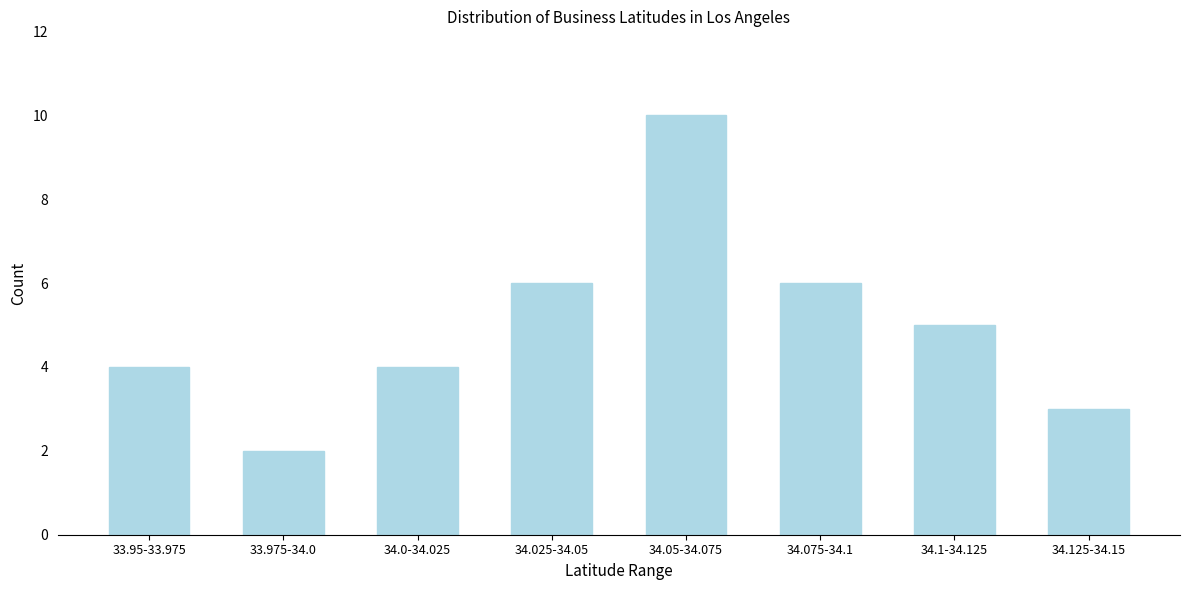

Reading right to left, extract all data points from this chart.

34.125-34.15=3	34.1-34.125=5	34.075-34.1=6	34.05-34.075=10	34.025-34.05=6	34.0-34.025=4	33.975-34.0=2	33.95-33.975=4